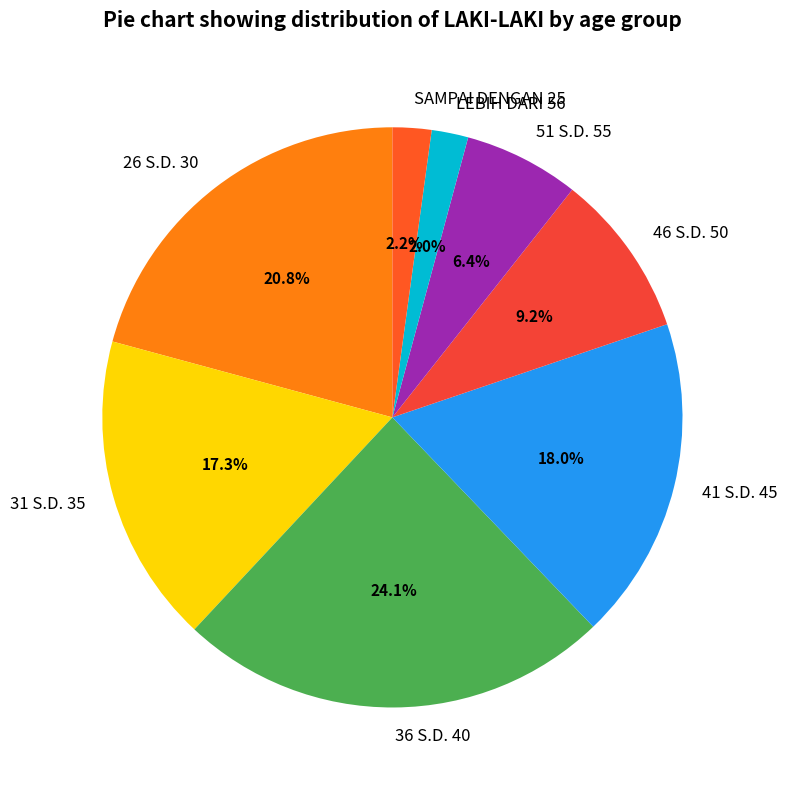

To the nearest percent, what portion does 51 S.D. 55 represent?

6%